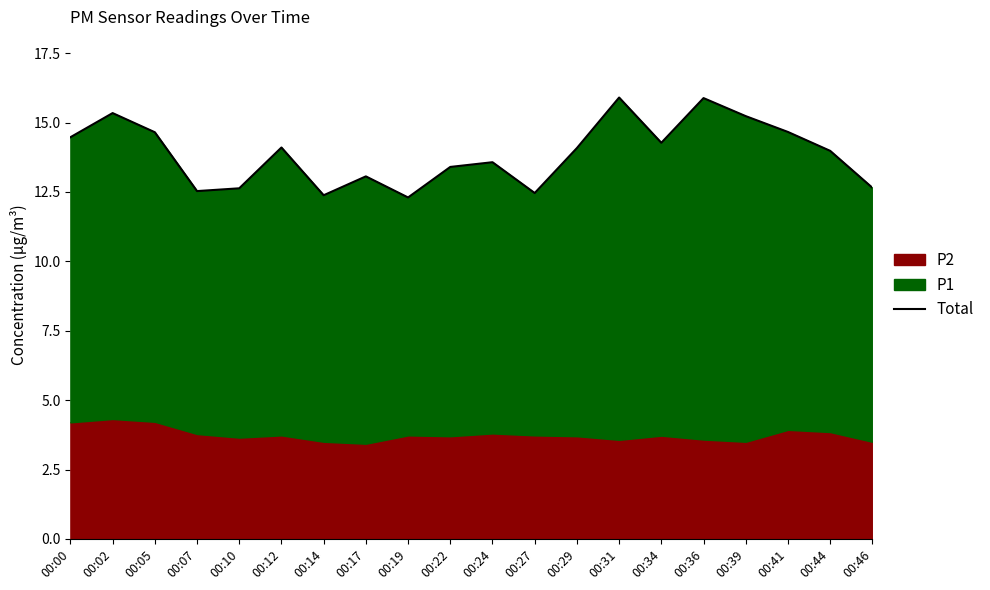

List the labels in order of value, smallest first.

00:19, 00:14, 00:27, 00:07, 00:10, 00:46, 00:17, 00:22, 00:24, 00:44, 00:29, 00:12, 00:34, 00:00, 00:05, 00:41, 00:39, 00:02, 00:36, 00:31